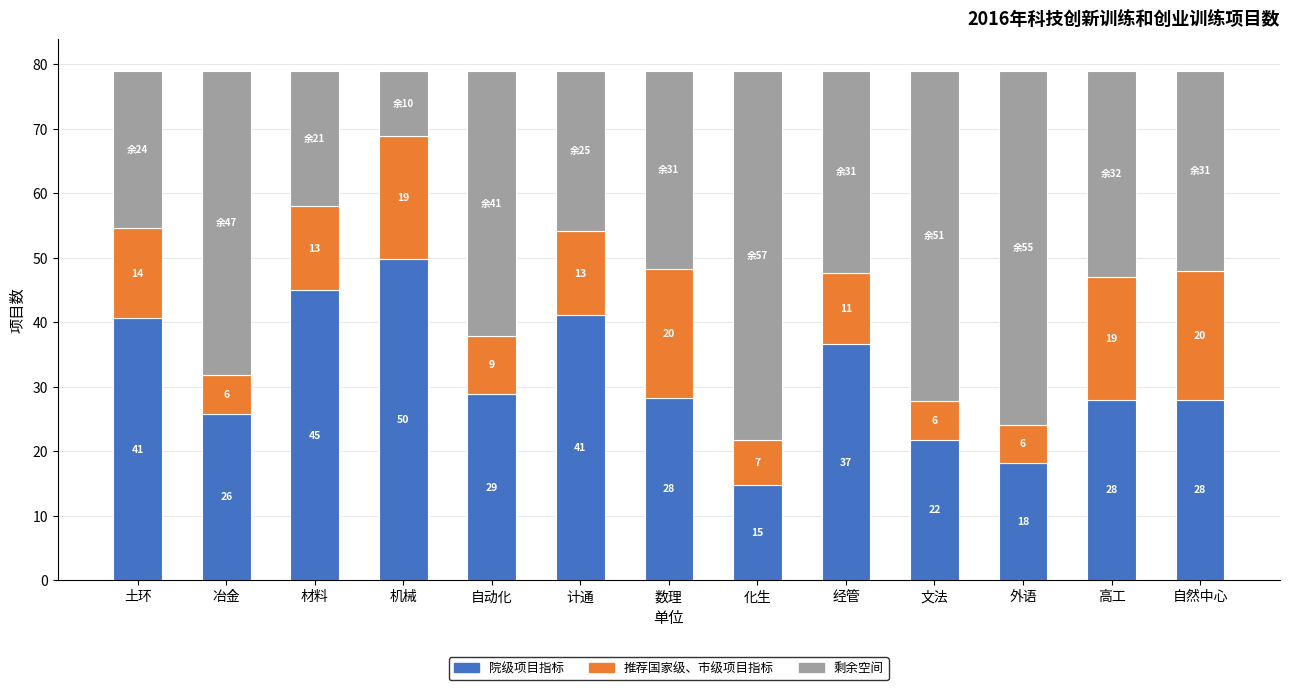

What is the minimum value for 院级项目指标?

14.8